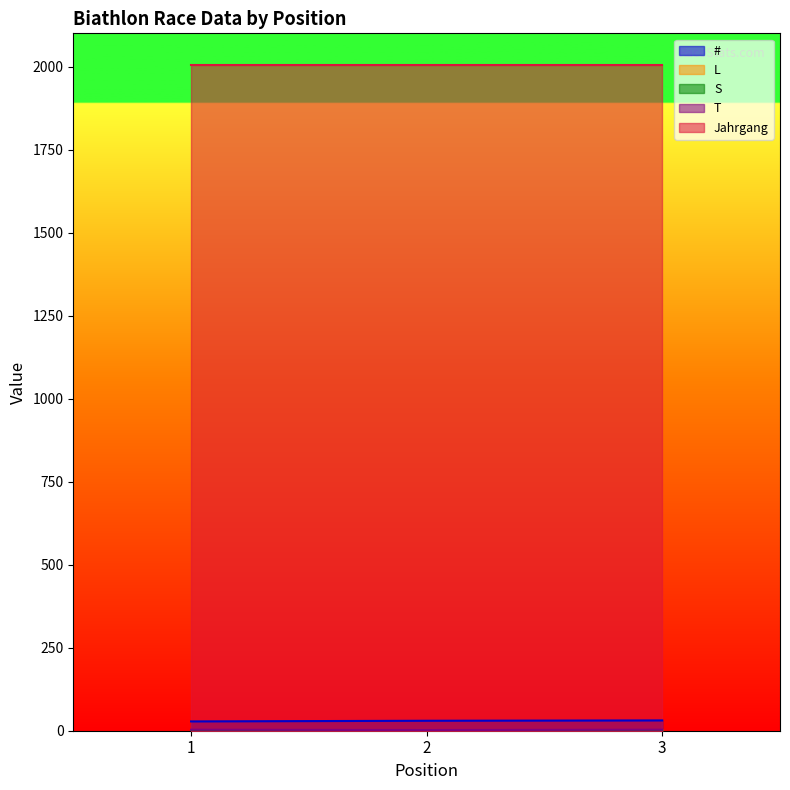

How many data points in S are above 1?

1